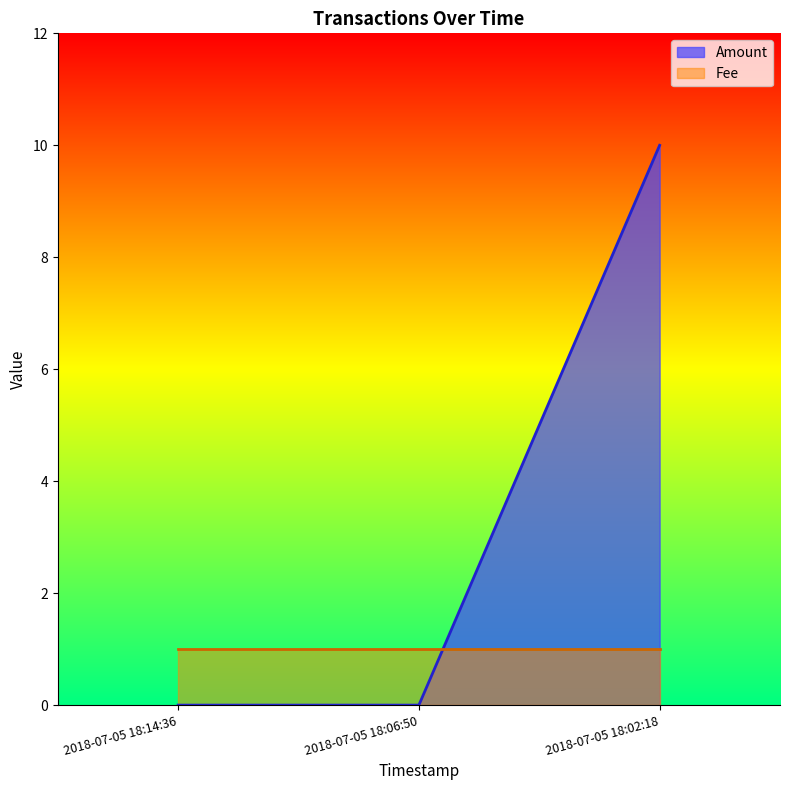

How many positive values are there?

1